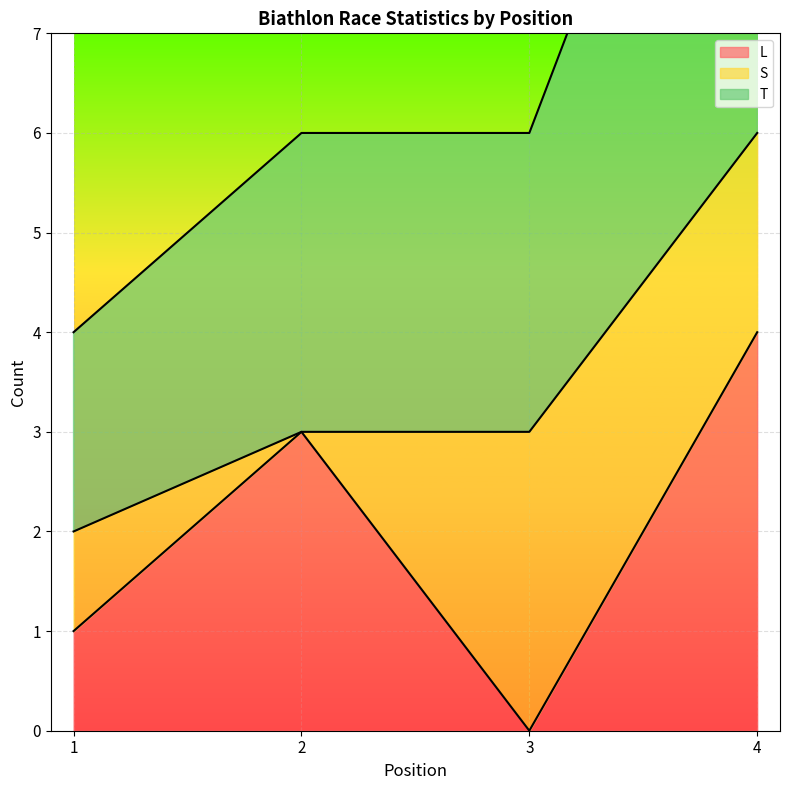

What is the difference between the maximum and minimum values in the L series?

4